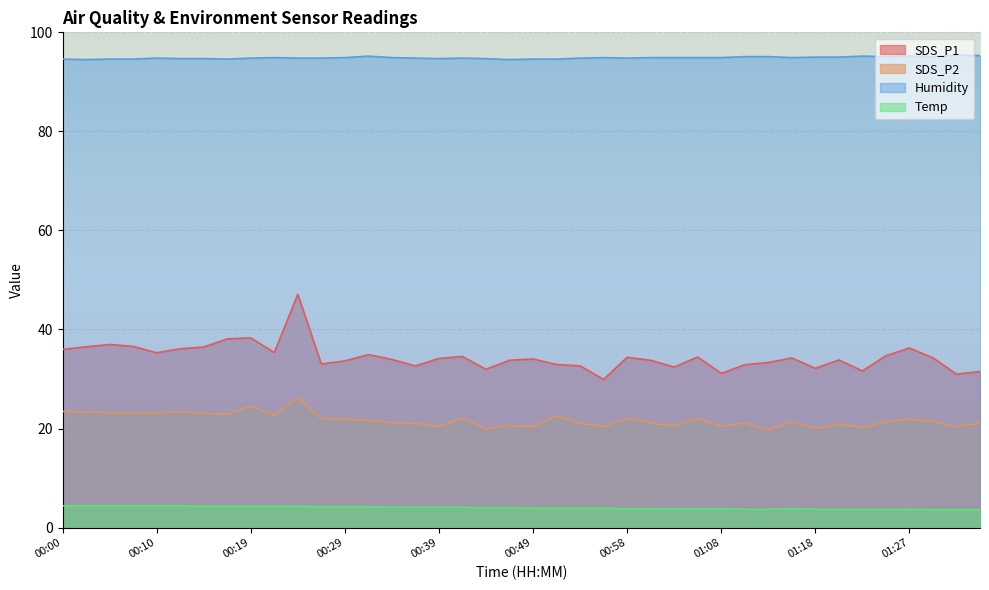

What is the label of the 10th point from the right?

01:13